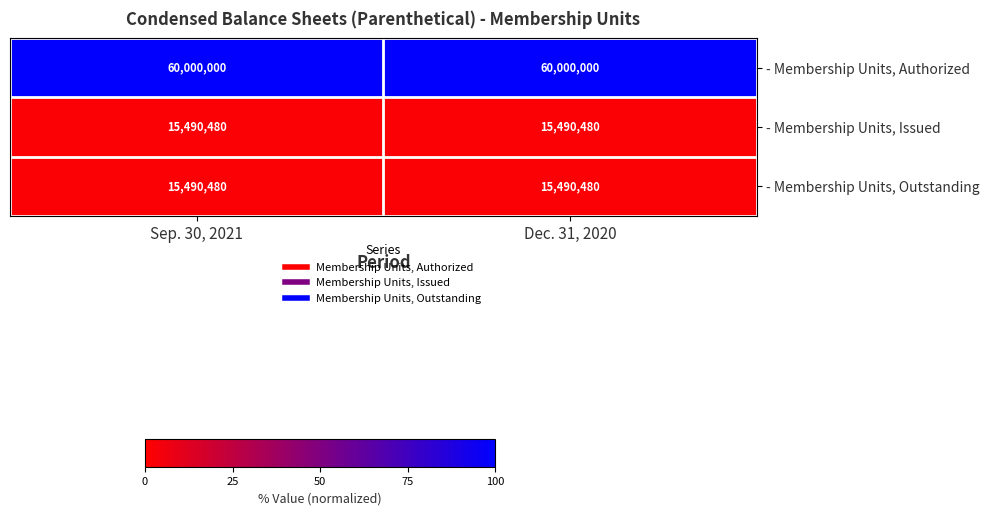

Reading left to right, extract all data points from this chart.

- Membership Units, Authorized: Sep. 30, 2021=60000000	Dec. 31, 2020=60000000
- Membership Units, Issued: Sep. 30, 2021=15490480	Dec. 31, 2020=15490480
- Membership Units, Outstanding: Sep. 30, 2021=15490480	Dec. 31, 2020=15490480